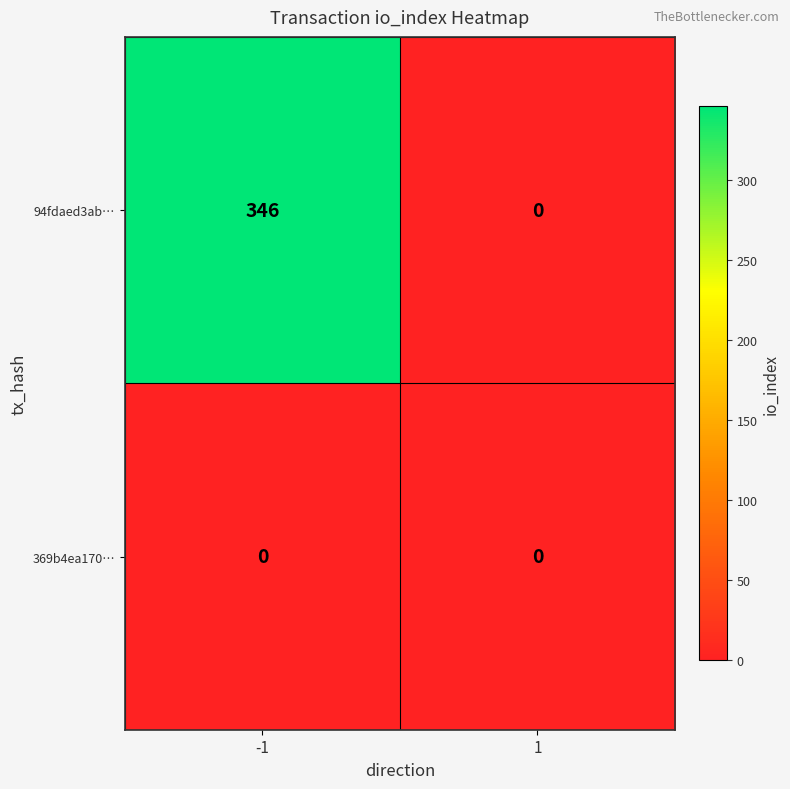

Which series has the largest total across all categories?

94fdaed3ab…